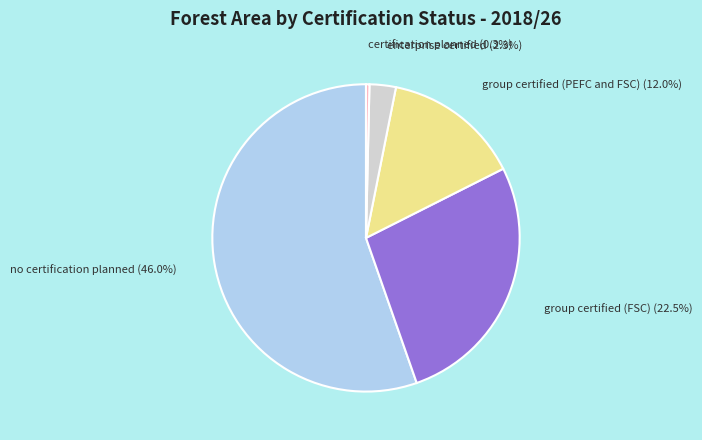

What percentage is NOT represented by group certified (FSC)?

72.9%